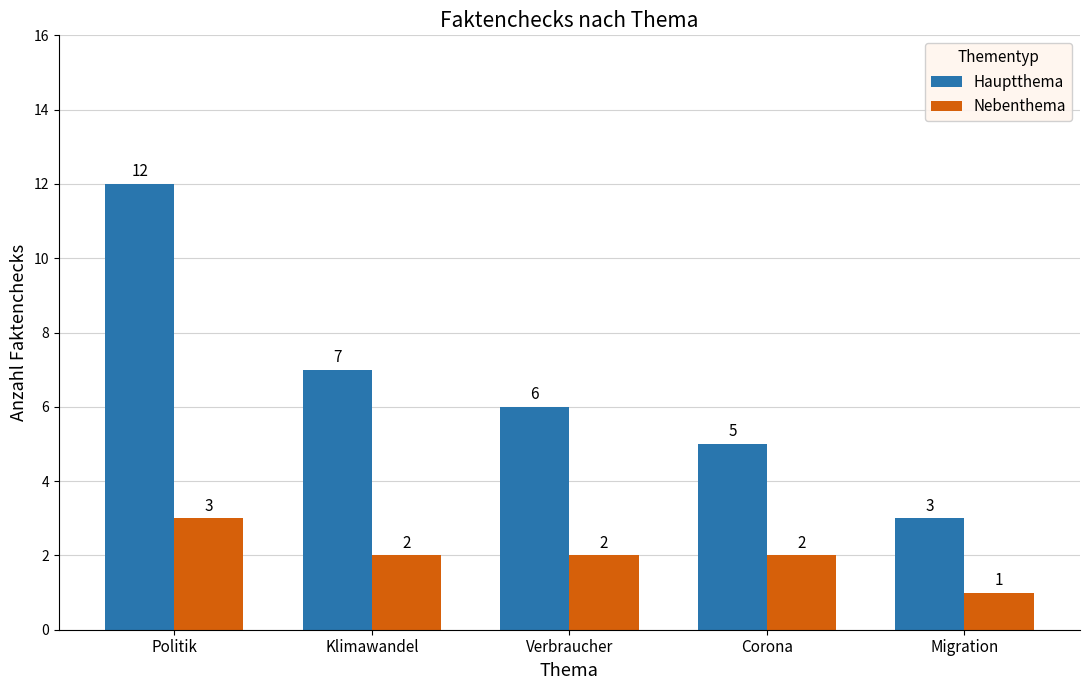

List the labels in order of Hauptthema value, largest first.

Politik, Klimawandel, Verbraucher, Corona, Migration